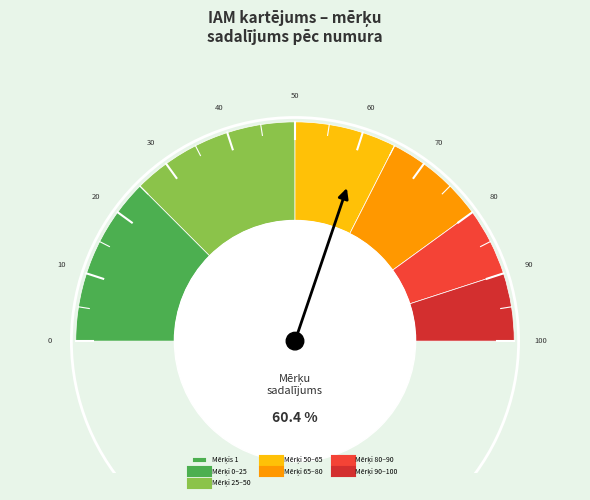

Is it true that 3 is 35% of the pie?

True